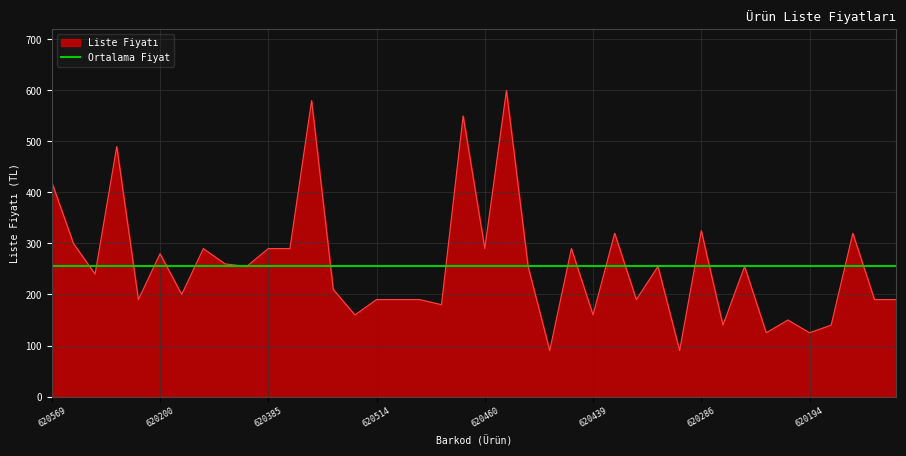

What is the value of the 31st point from the left?

325